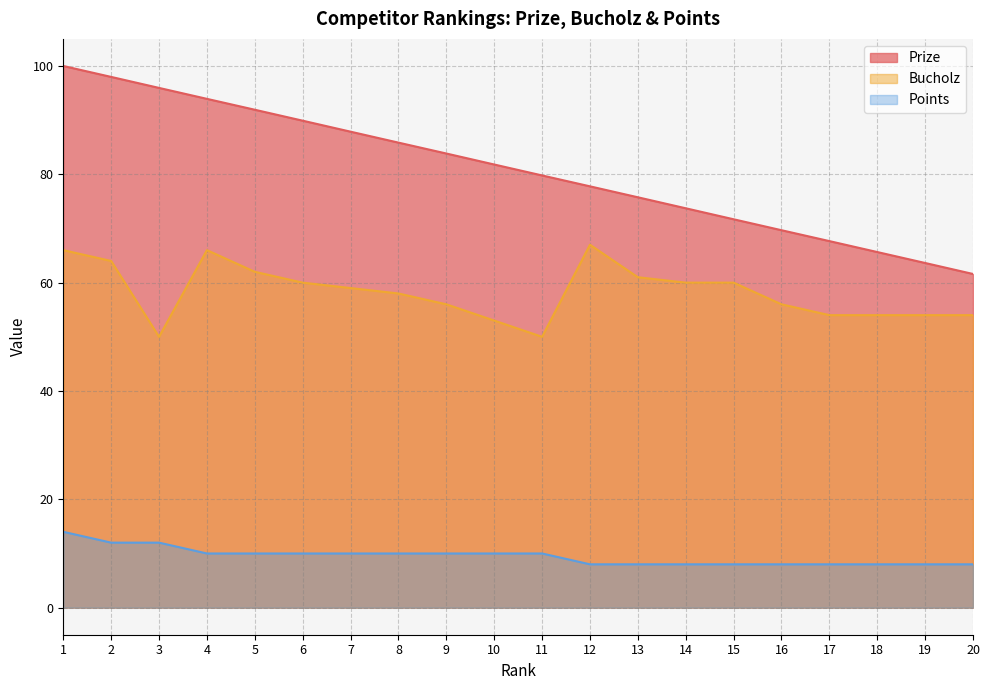

Which category has the lowest value in the Prize series?

20